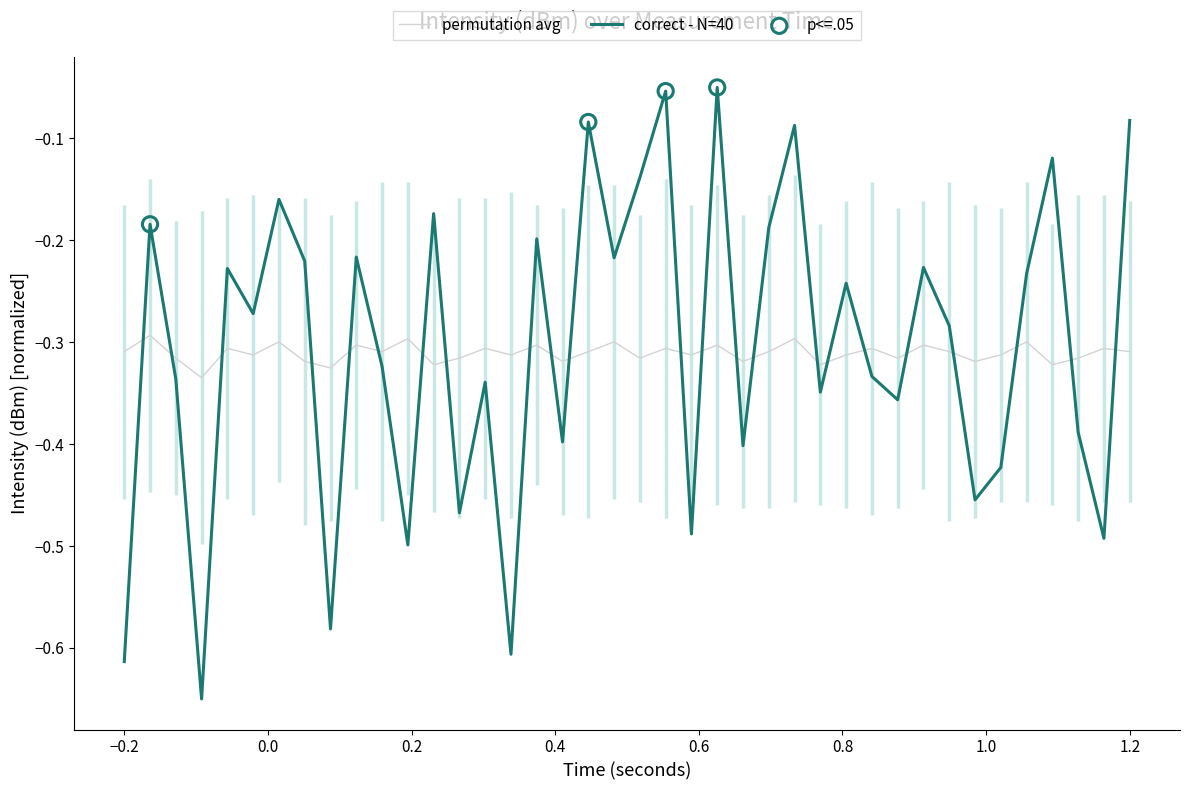

After their last crossing, which series has the higher values: correct - N=40 or permutation avg?

correct - N=40